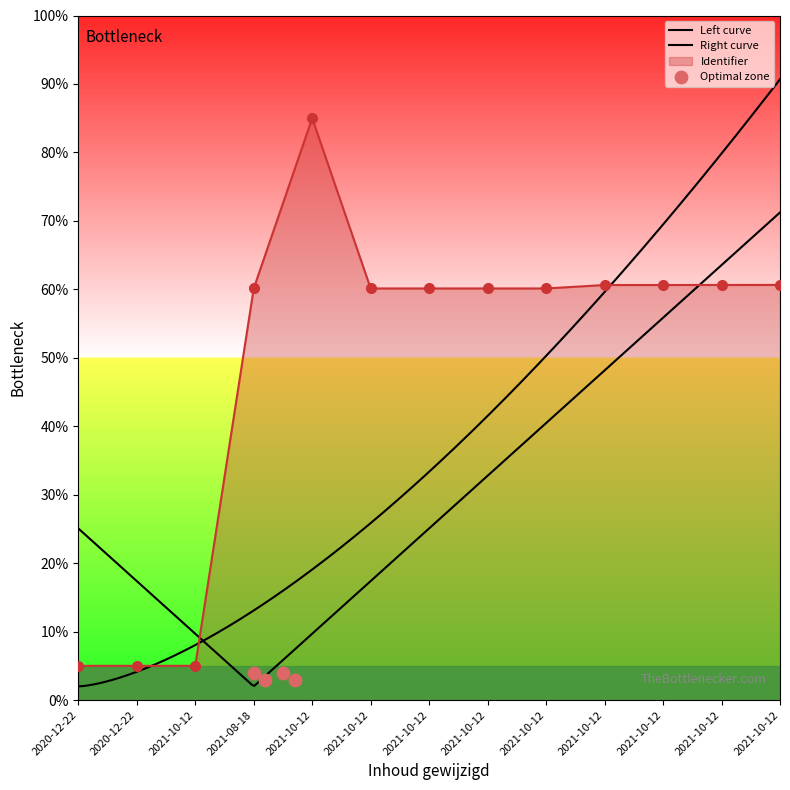

What is the change in value from 2020-12-22 to 2021-10-12?

+55.6